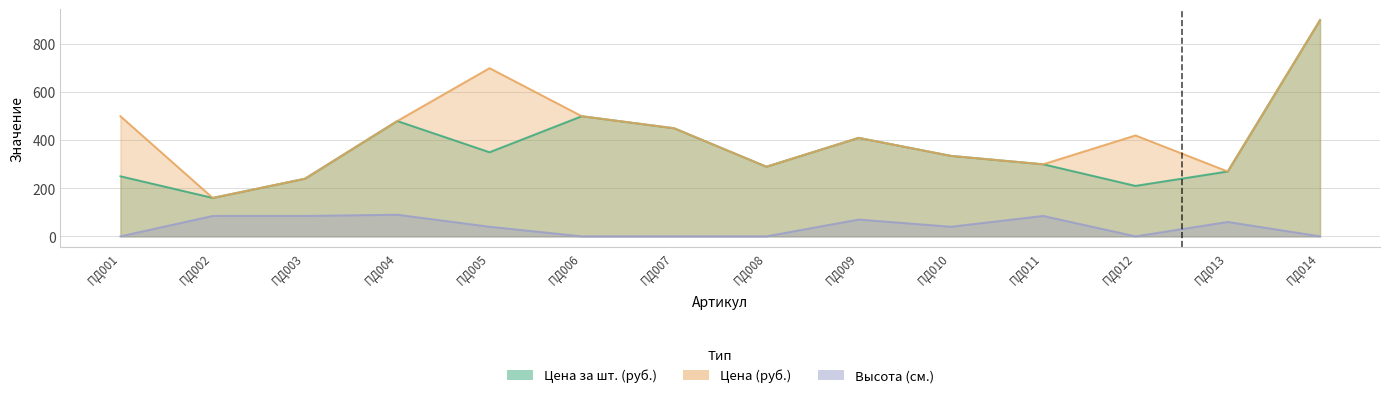

Which label corresponds to the largest value in the chart?

ПД014